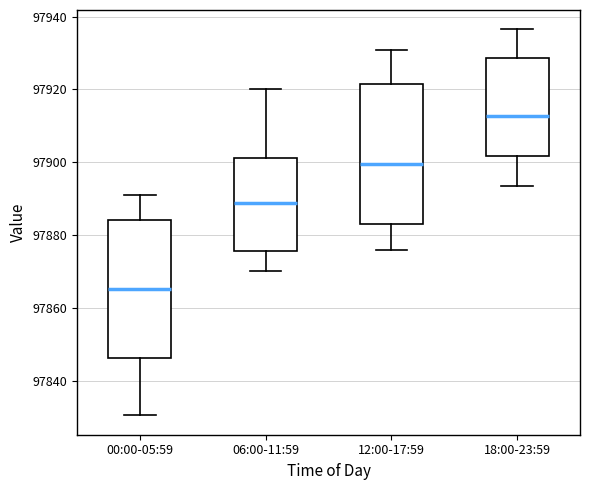

Reading left to right, read every box against the y-axis: the position of its median line, the range the box covers, and the ends of its whiskers. The values are not printed on the chart, so give them approximately, as read against the axis.

00:00-05:59: median 97866, box 97846 to 97884, whiskers 97830 to 97892
06:00-11:59: median 97888, box 97876 to 97902, whiskers 97870 to 97920
12:00-17:59: median 97900, box 97884 to 97922, whiskers 97876 to 97930
18:00-23:59: median 97912, box 97902 to 97928, whiskers 97894 to 97936